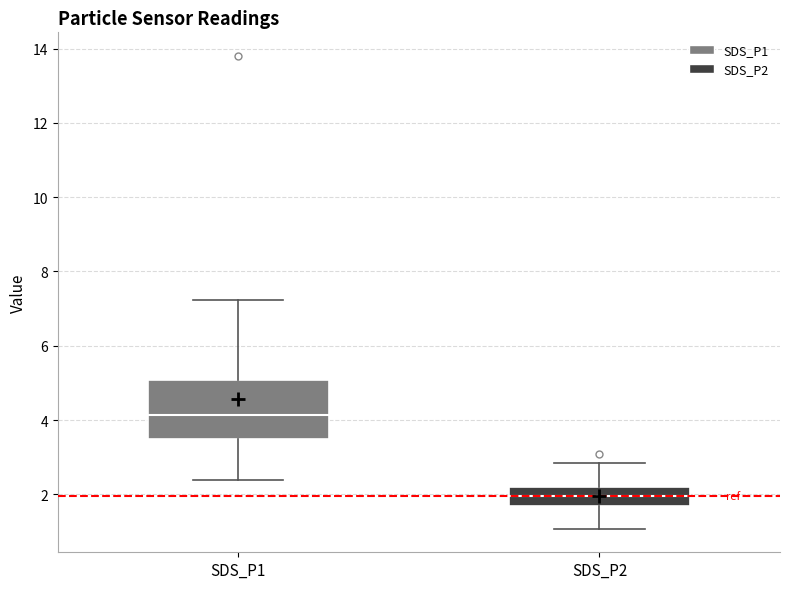

Comparing the boxes themselves (not the whiskers), which one is the tallest?

SDS_P1